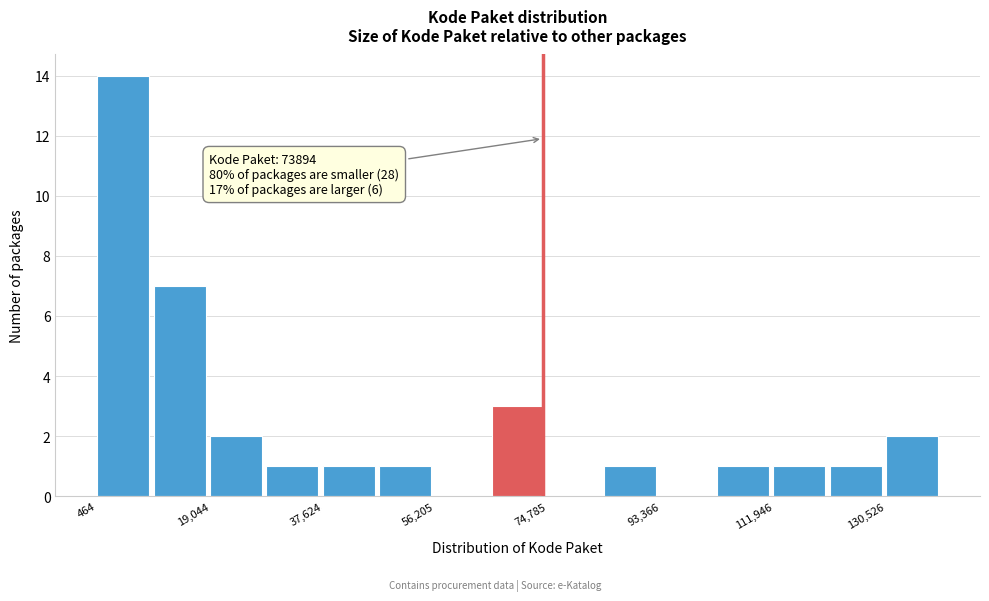

Over which range of the x-axis is the bar tallest?

0 to 10000